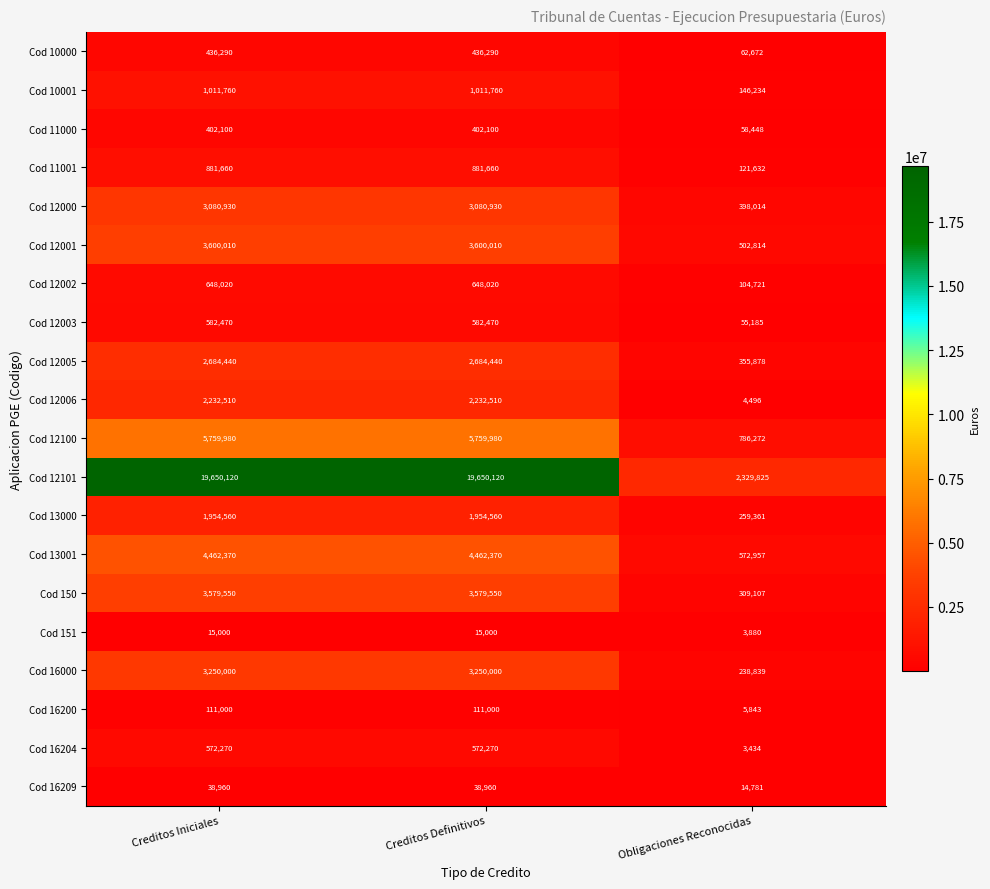

Count the Cod 12005 values in the range 355878 to 2684440.

3